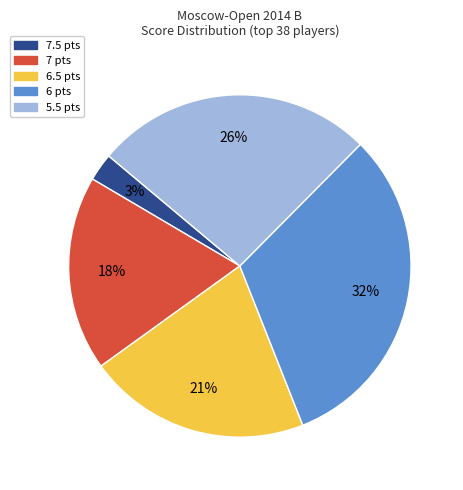

To the nearest percent, what is the average slice percentage?

20%